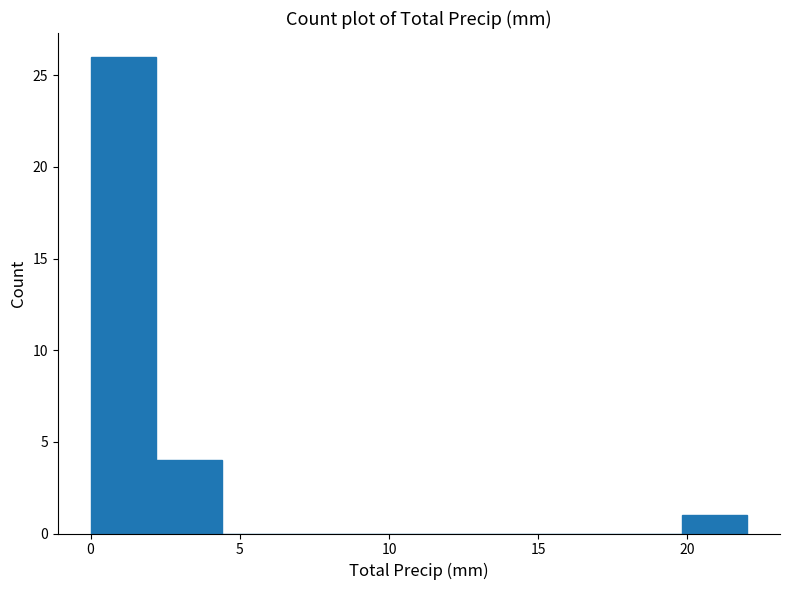

Over which range of the x-axis is the bar tallest?

0.0 to 2.2